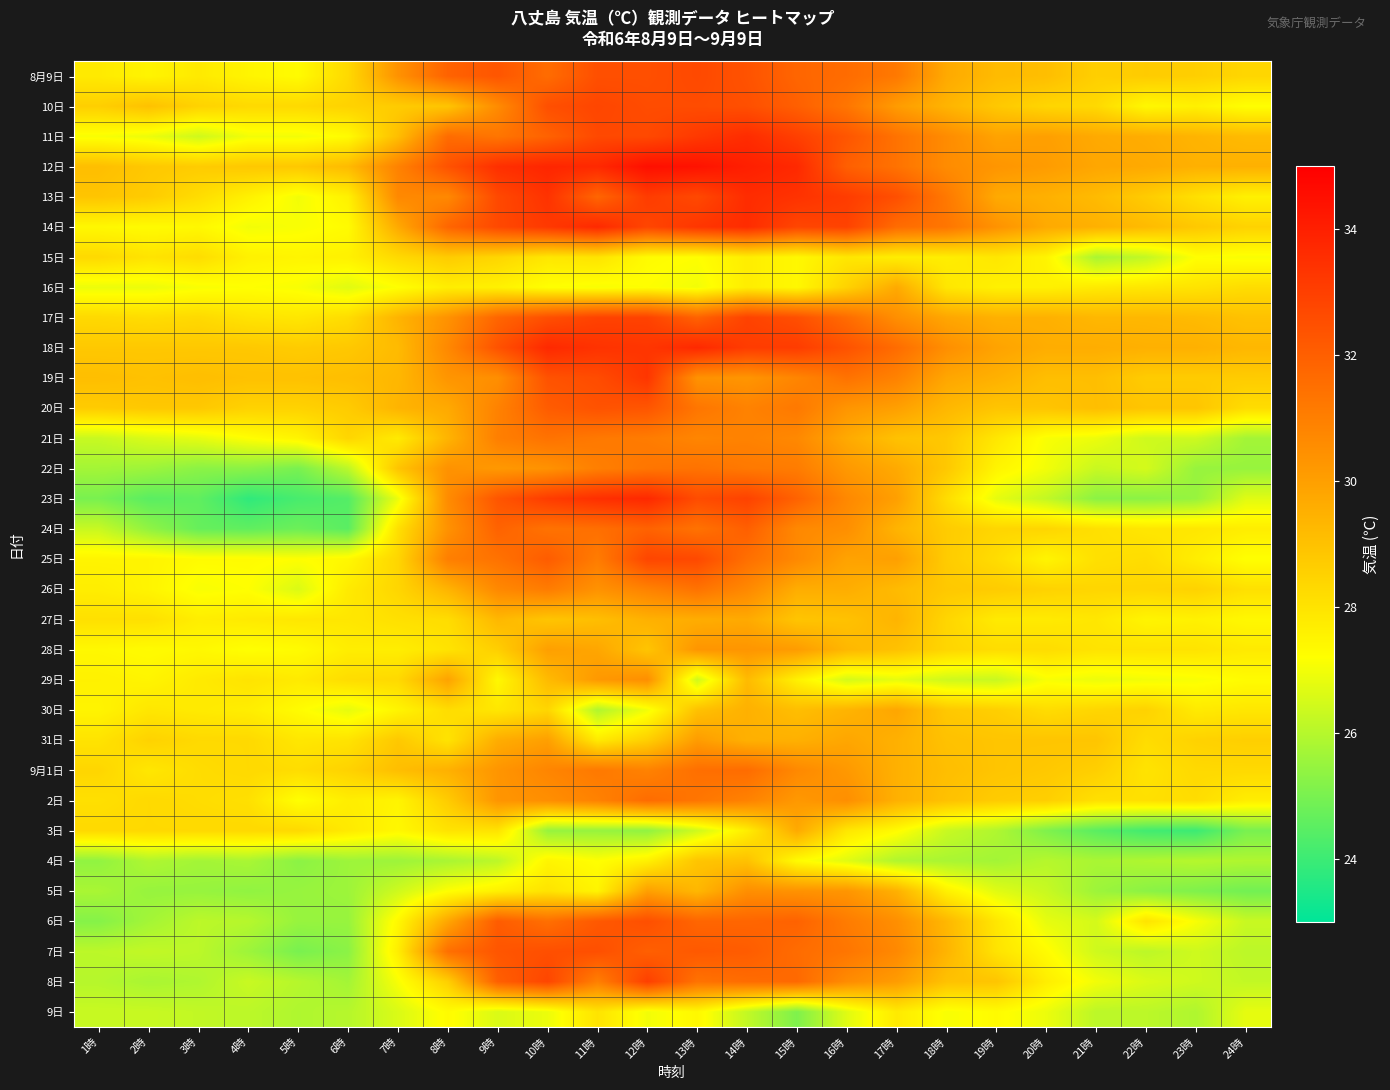

At how many categories does at least one series exceed 31?

11